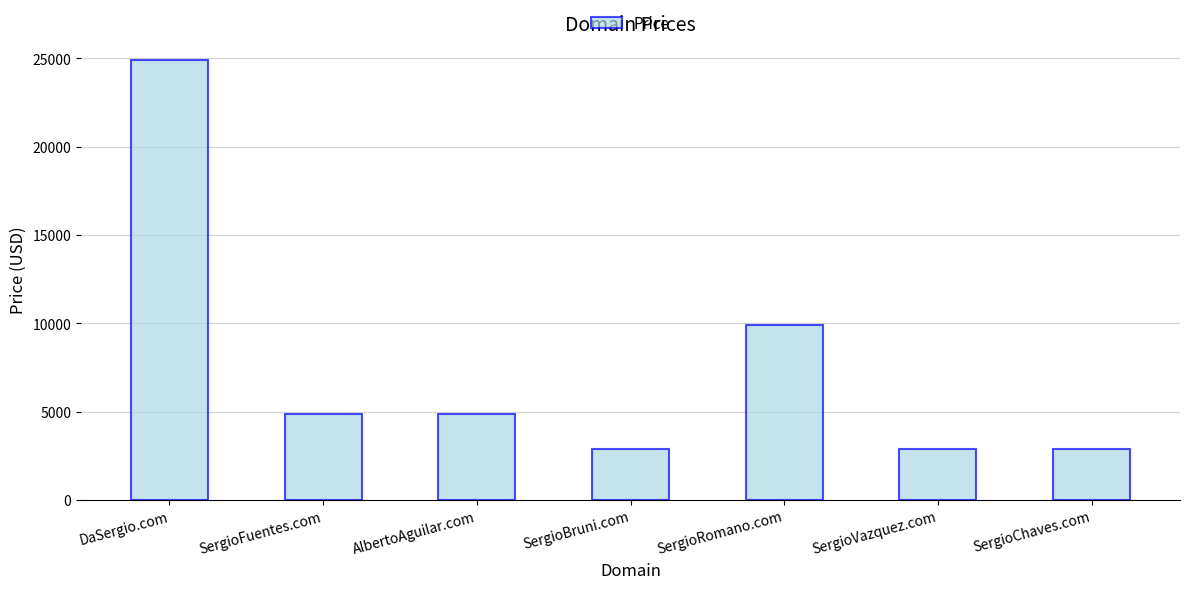

Reading right to left, transcribe all the data shown in this chart.

SergioChaves.com=2888	SergioVazquez.com=2888	SergioRomano.com=9888	SergioBruni.com=2888	AlbertoAguilar.com=4888	SergioFuentes.com=4888	DaSergio.com=24888